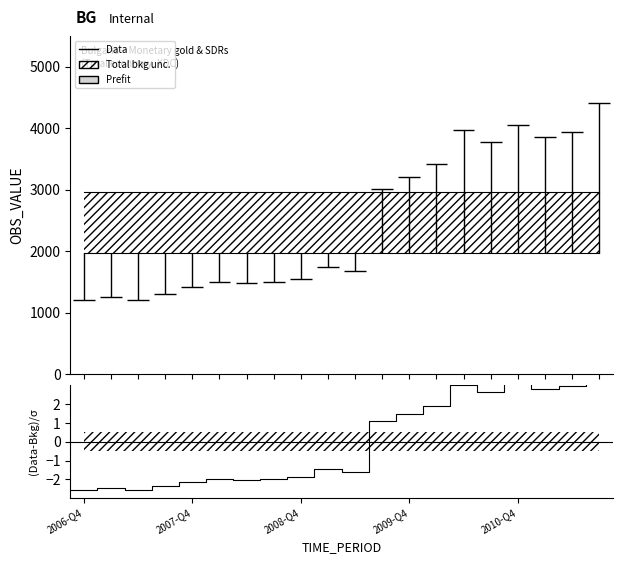

What is the label of the 12th point from the left?

2009-Q3